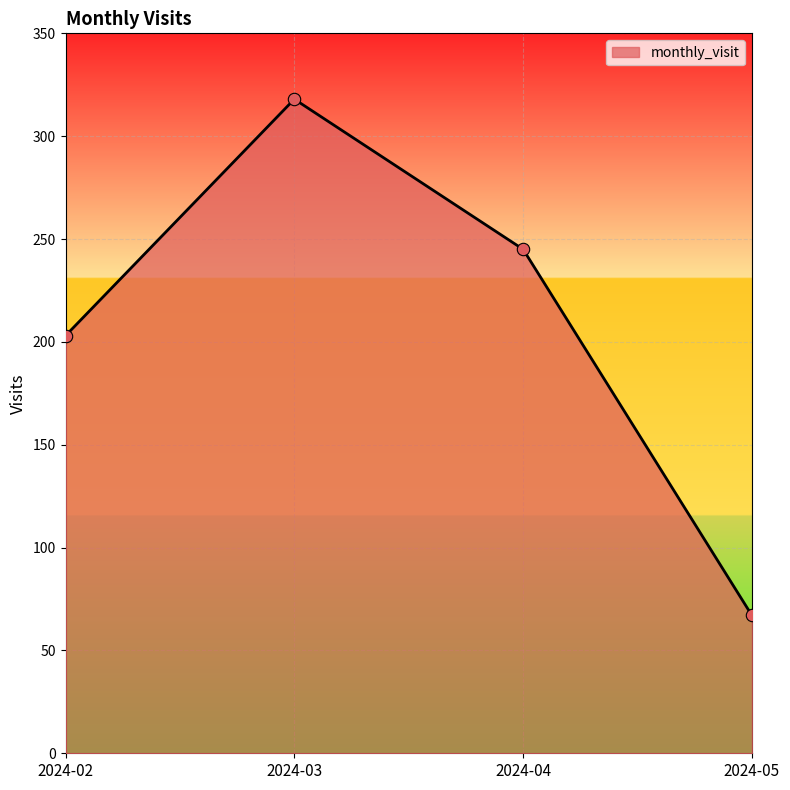

What is the change in value from 2024-02 to 2024-04?

+42